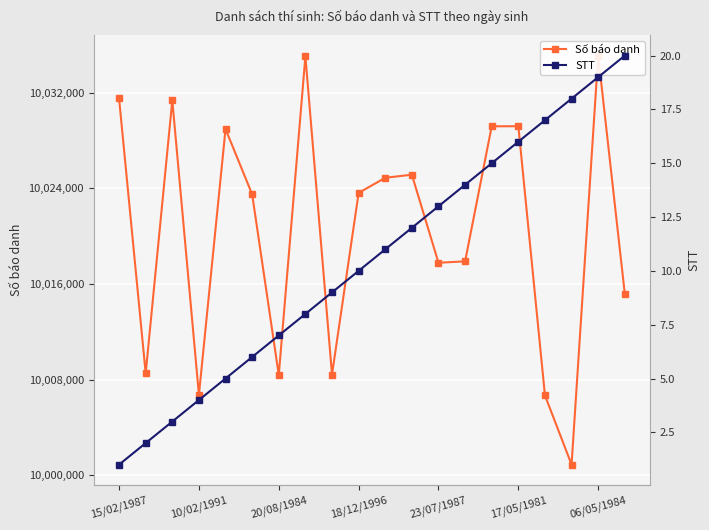

True or false: Số báo danh and STT intersect in this chart.

False